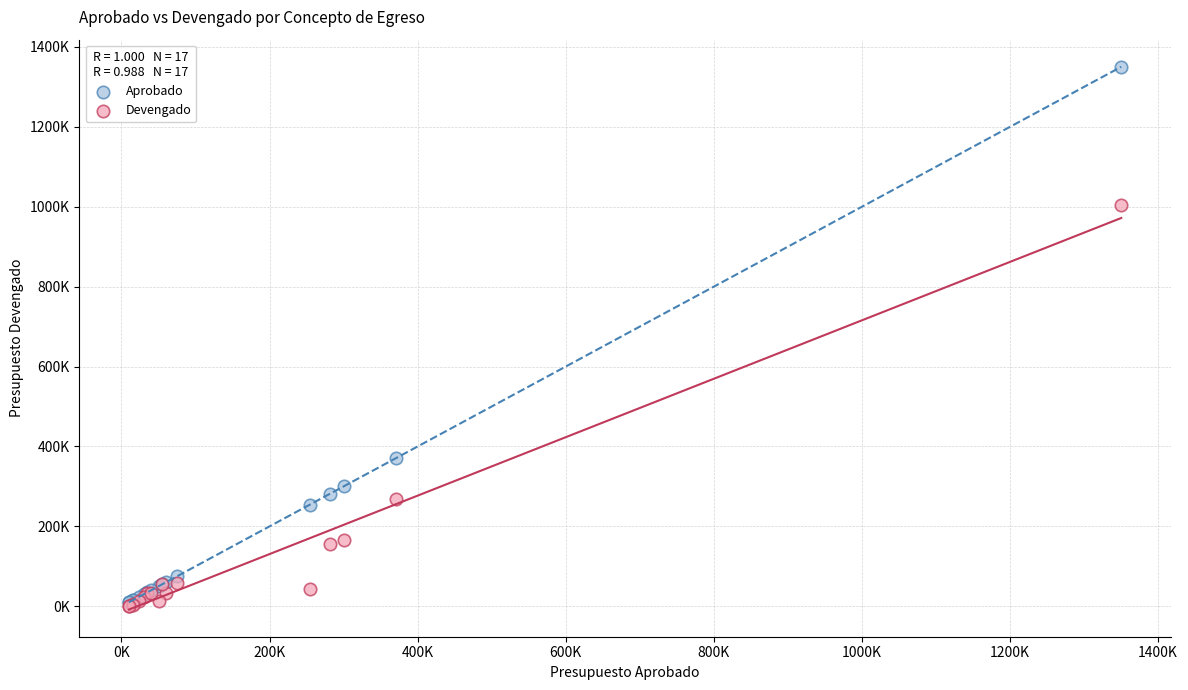

Which series reaches the maximum Y coordinate?

Aprobado